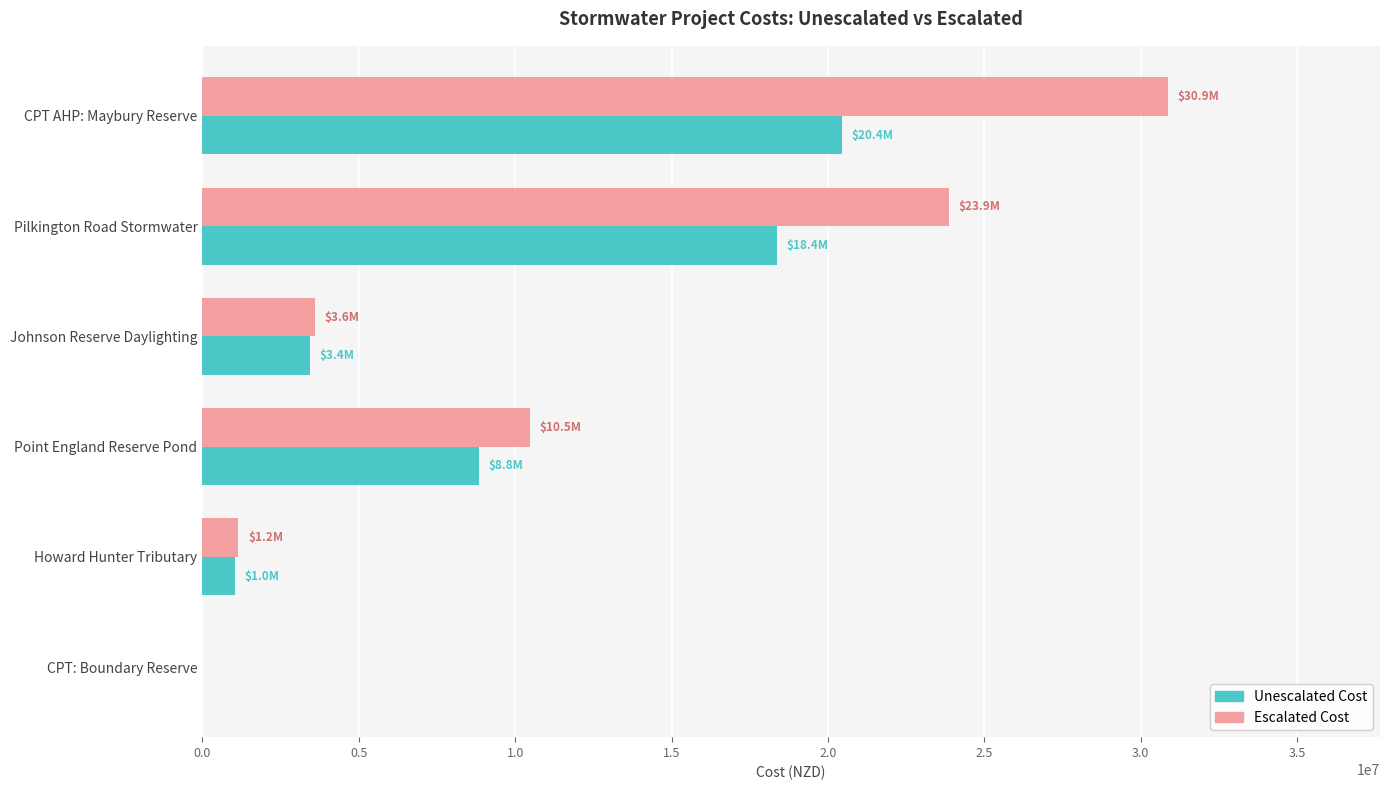

What is the maximum value for Unescalated Cost?

20446000.0